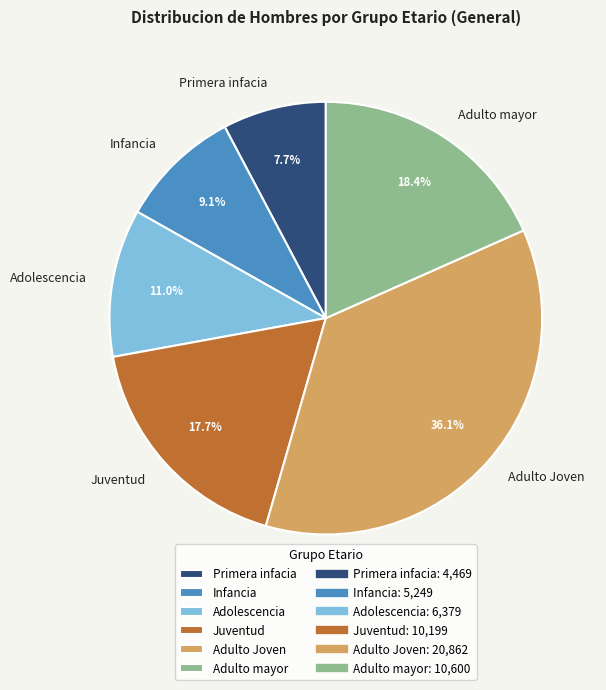

Do Infancia and Juventud together represent more than half of the pie?

No